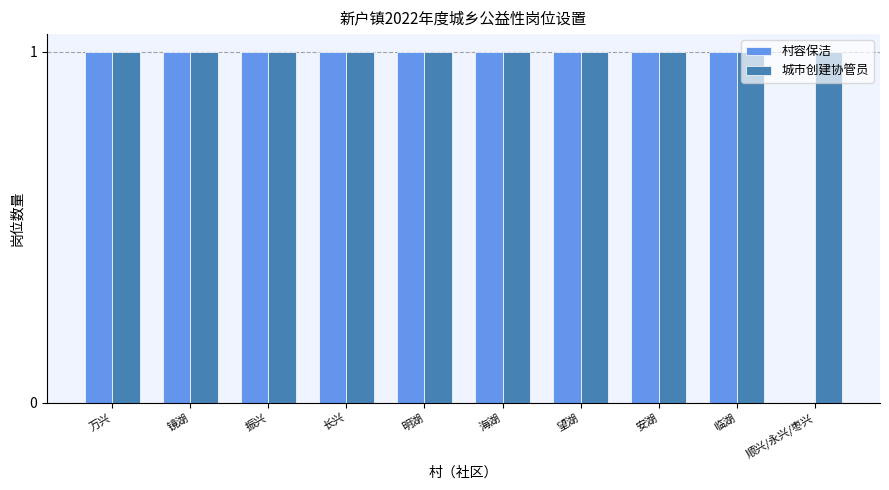

Read the 村容保洁 value at 明湖.

1